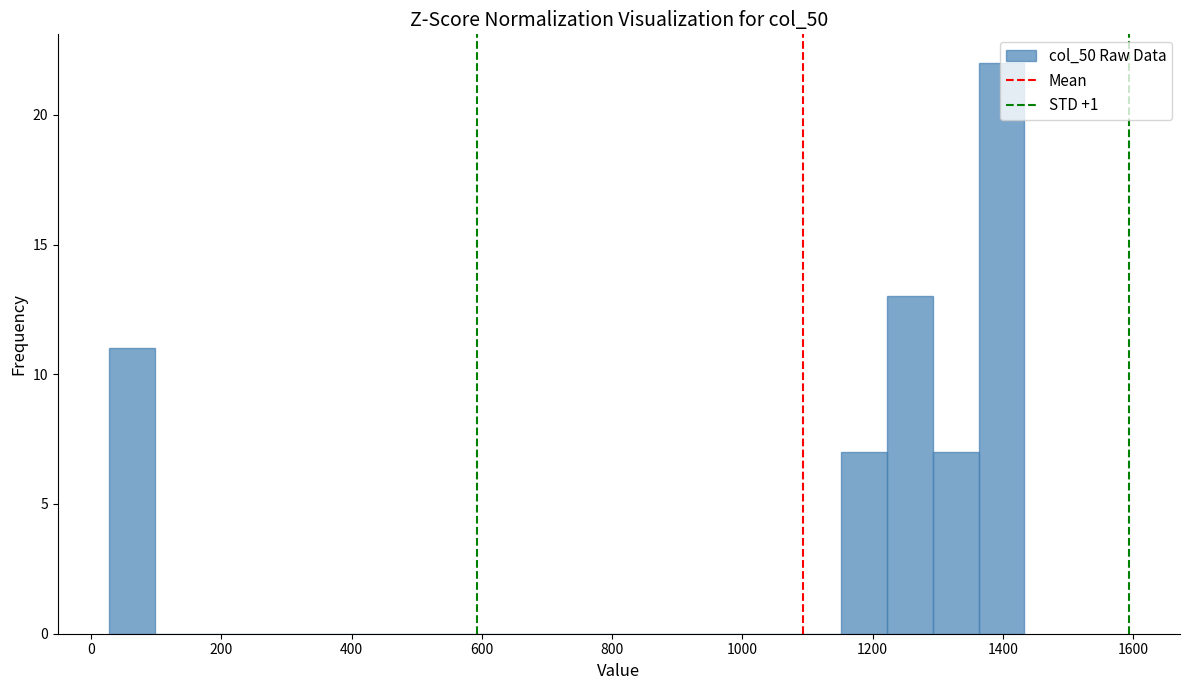

Read against the x-axis, roughly where is the centre of the tallest bar?

1400